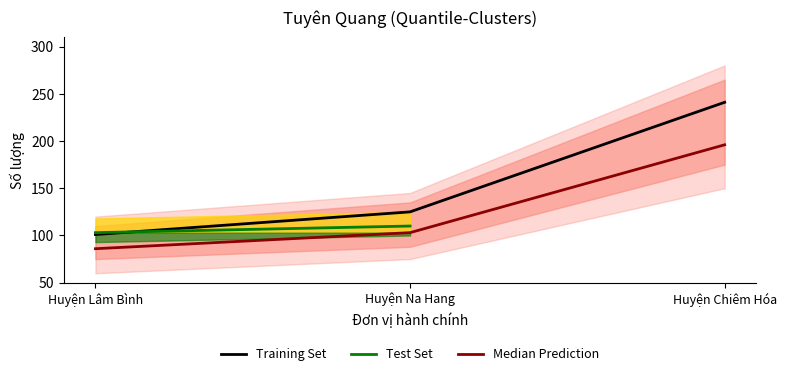

Which series has the largest range (max minus min)?

Training Set